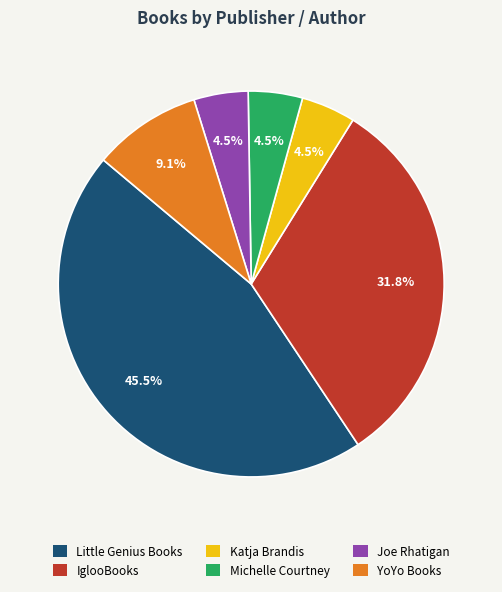

Do Joe Rhatigan and YoYo Books together represent more than half of the pie?

No